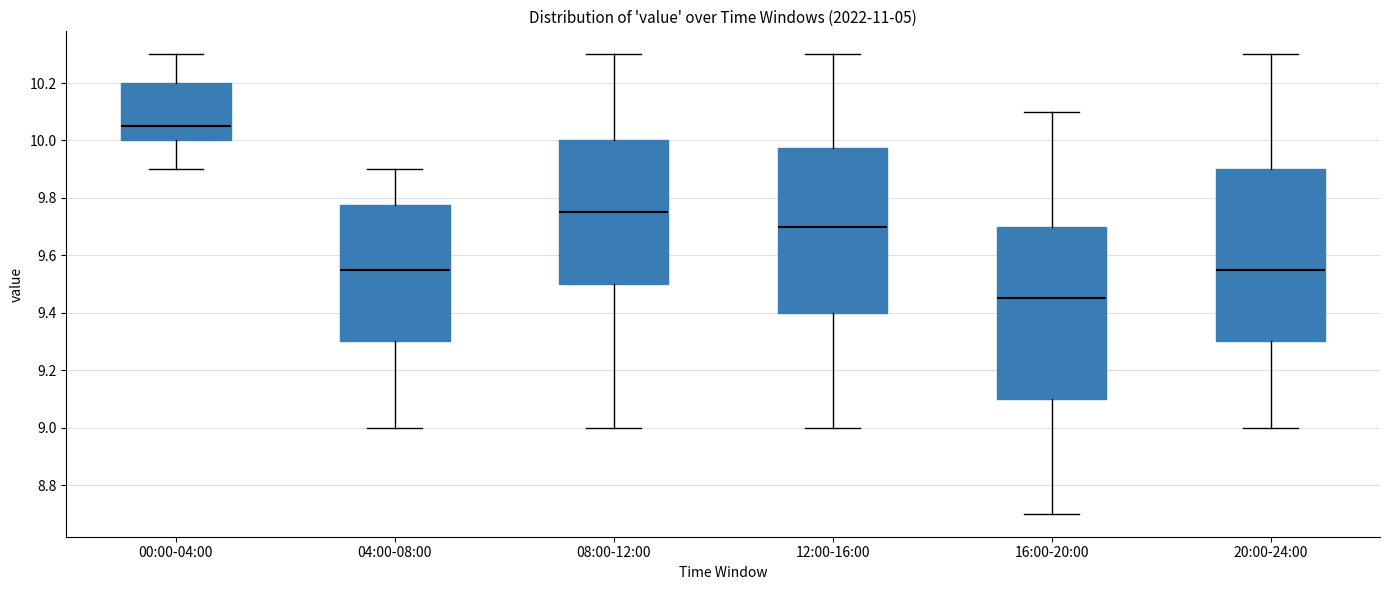

Reading left to right, transcribe this box plot: for each box, give where its median line is, the range the box spans, and where its two whiskers end, as read against the y-axis. The values are not printed on the chart, so give them approximately, as read against the axis.

00:00-04:00: median 10.06, box 10.00 to 10.20, whiskers 9.90 to 10.30
04:00-08:00: median 9.56, box 9.30 to 9.78, whiskers 9.00 to 9.90
08:00-12:00: median 9.76, box 9.50 to 10.00, whiskers 9.00 to 10.30
12:00-16:00: median 9.70, box 9.40 to 9.98, whiskers 9.00 to 10.30
16:00-20:00: median 9.46, box 9.10 to 9.70, whiskers 8.70 to 10.10
20:00-24:00: median 9.56, box 9.30 to 9.90, whiskers 9.00 to 10.30